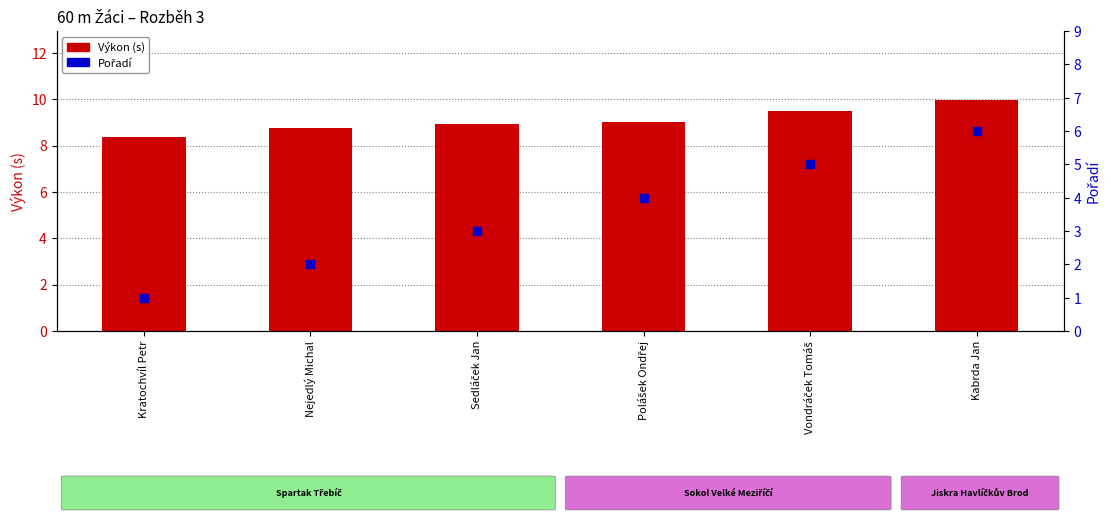

At how many categories does at least one series exceed 8?

6